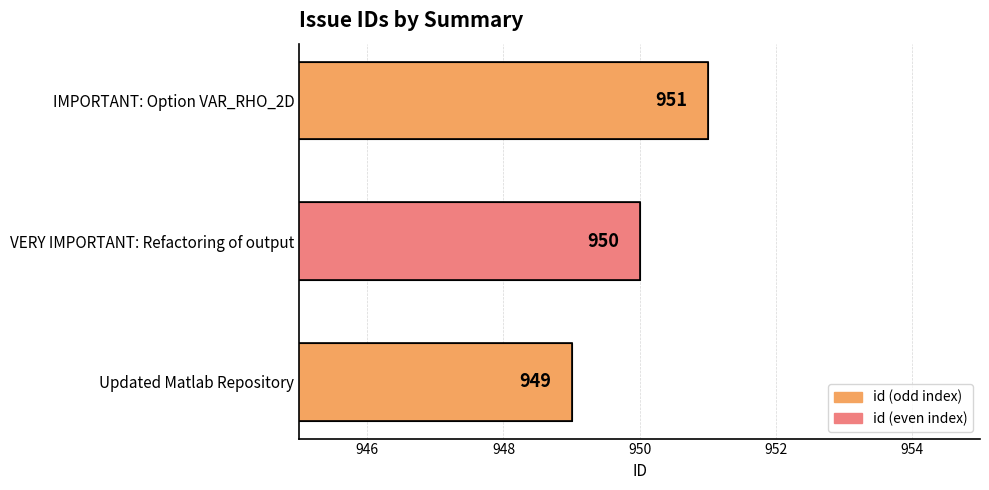

Rank the categories by value from highest to lowest.

IMPORTANT: Option VAR_RHO_2D, VERY IMPORTANT: Refactoring of output, Updated Matlab Repository